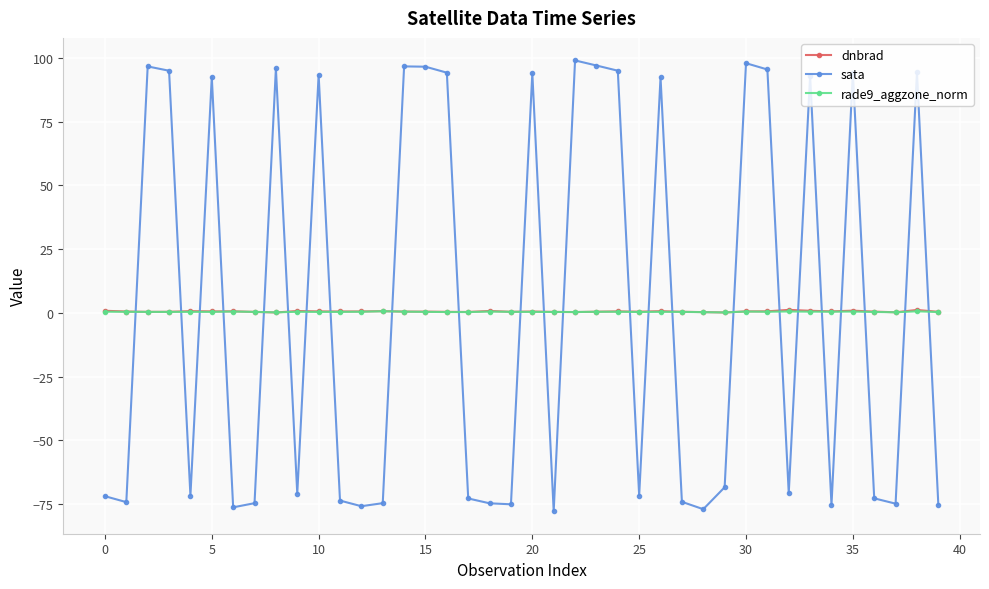

At how many categories does at least one series exceed 13?

18